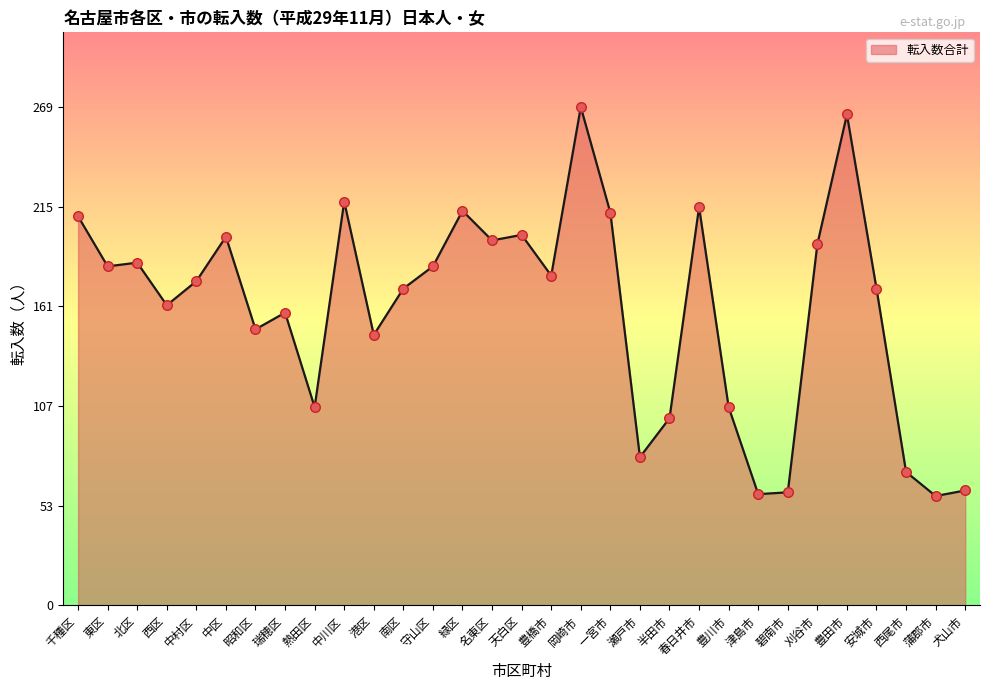

Approximately how many times larger is the value at 豊橋市 compared to 天白区?

0.9